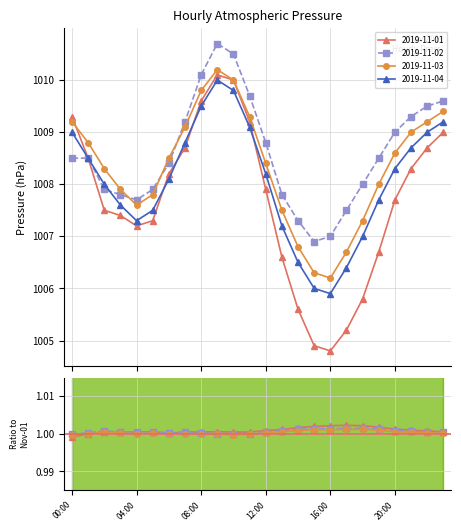

Is it true that 2019-11-03 equals 1489.4 at 03:00?

False